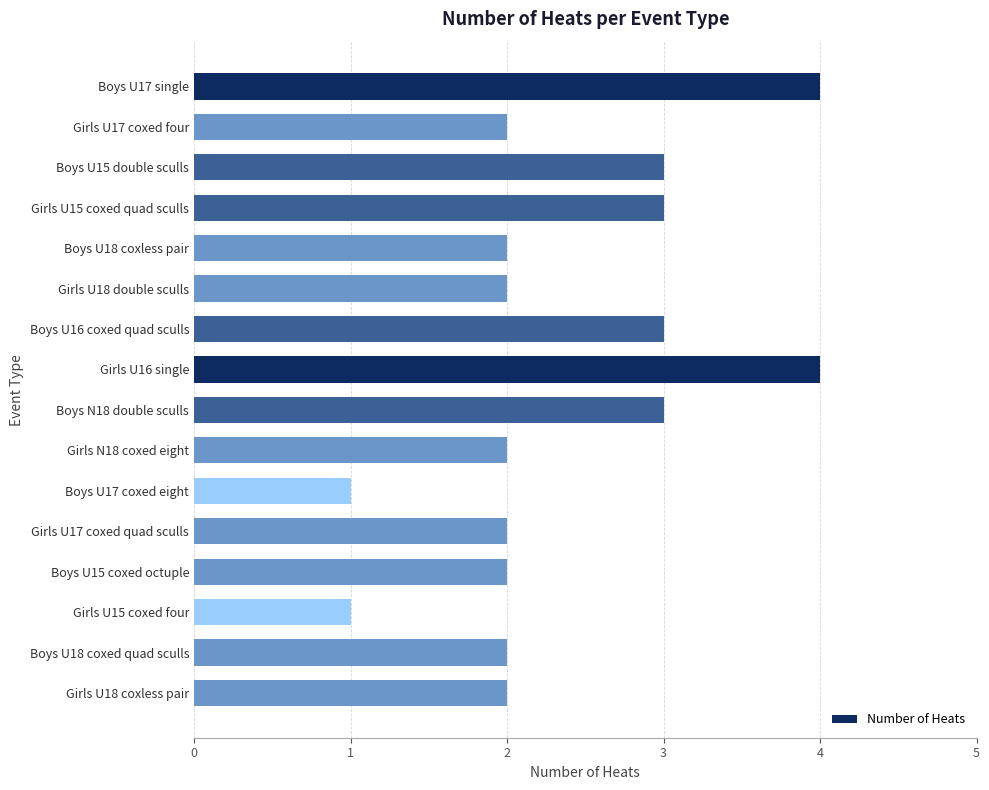

Approximately how many times larger is the value at Girls U18 coxless pair compared to Girls N18 coxed eight?

1.0